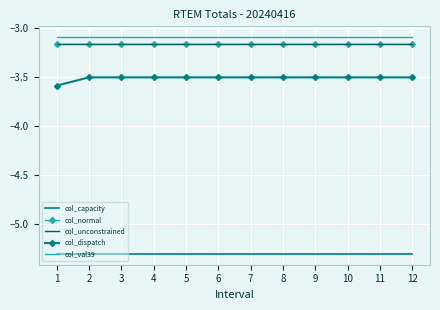

True or false: col_normal and col_unconstrained cross at least once.

False